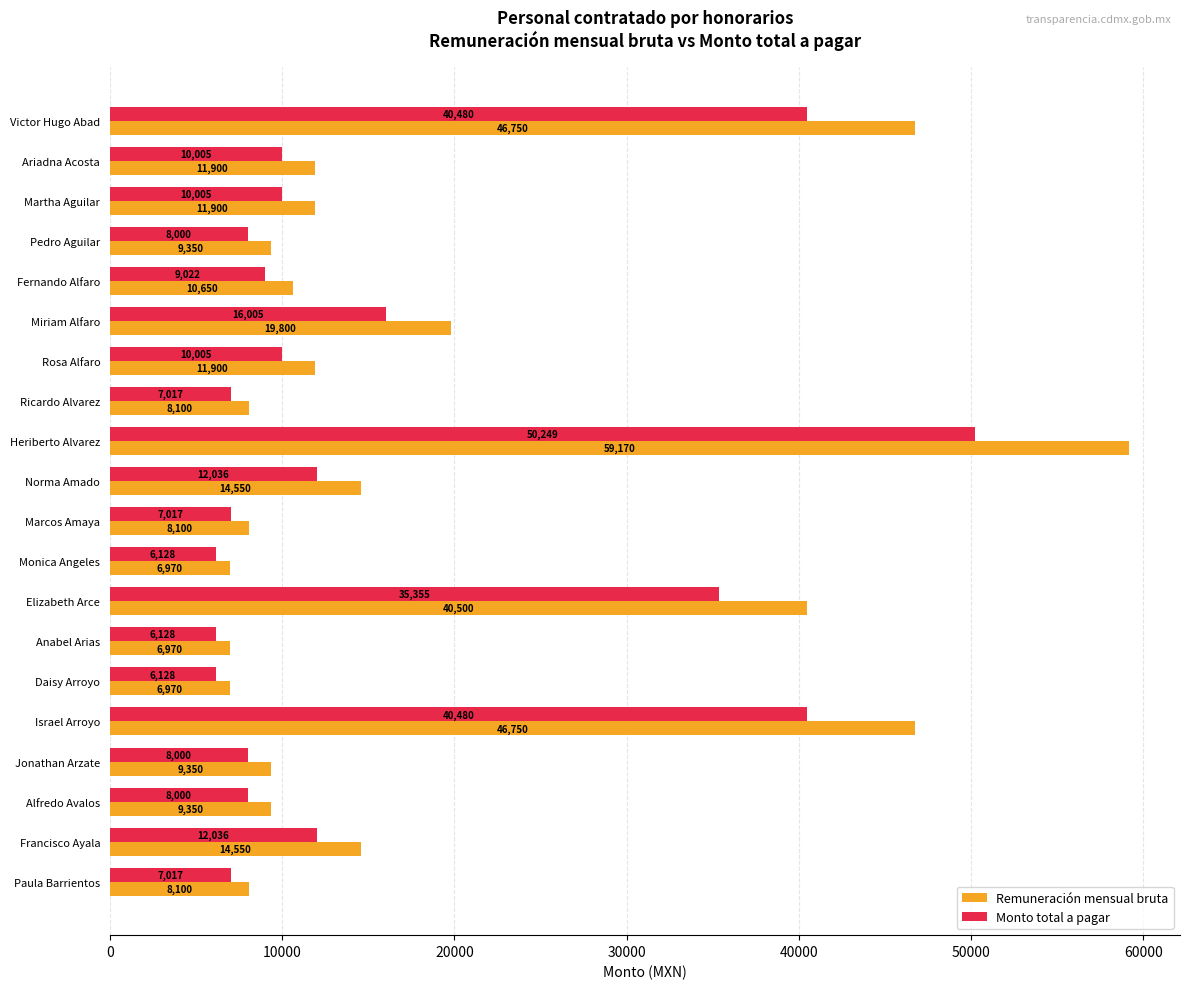

Which series has the widest spread of values?

Remuneración mensual bruta